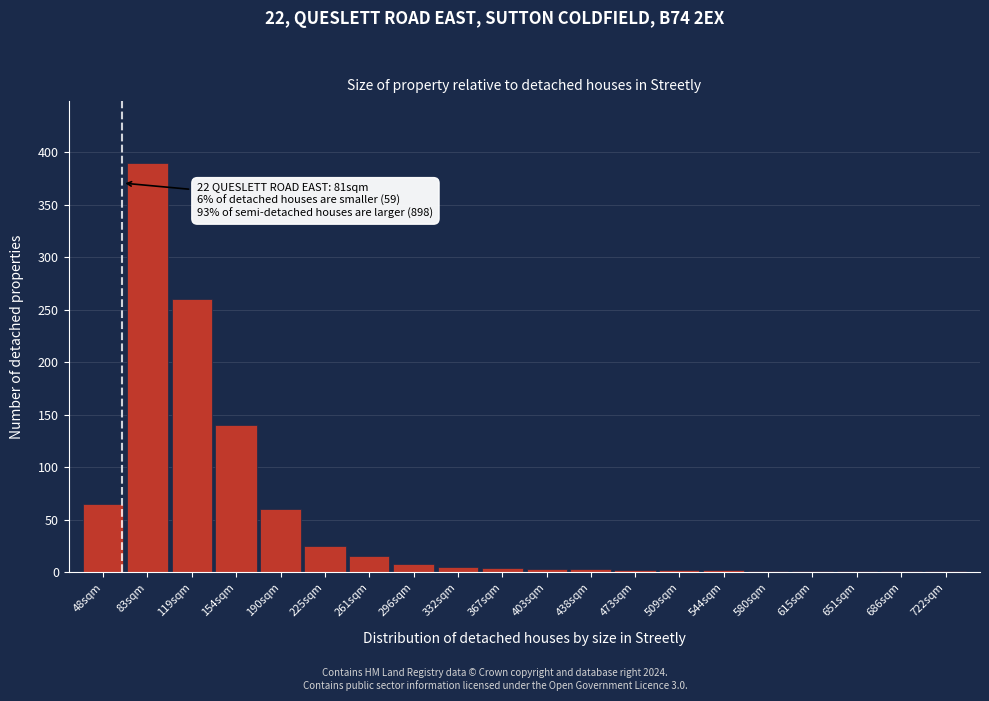

The value at 225sqm is 41. True or false?

False